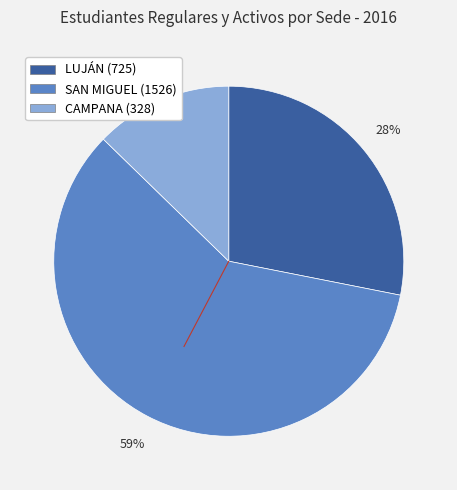

Is there any slice that represents more than half of the pie?

Yes